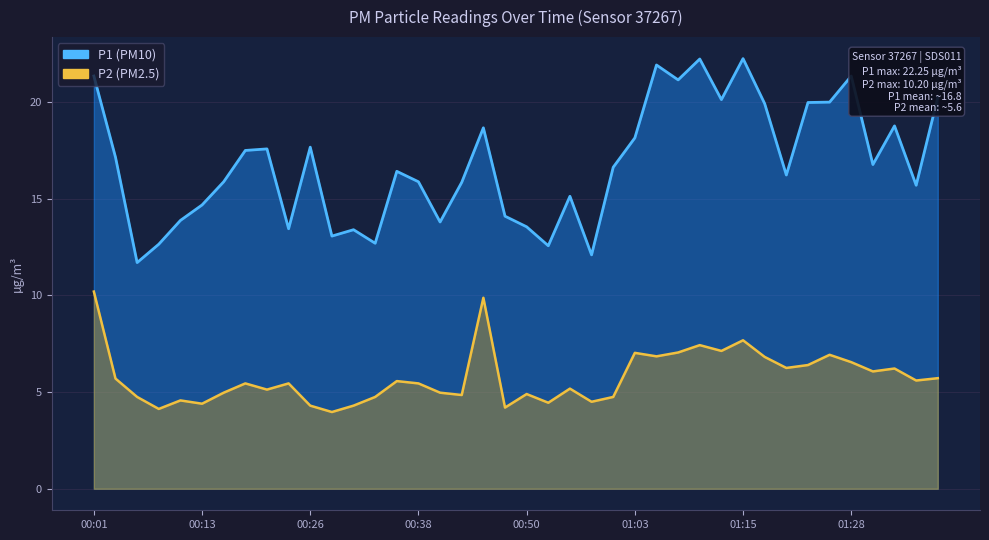

Is the value of P1 at 01:12 greater than the value of P2 at 01:10?

Yes